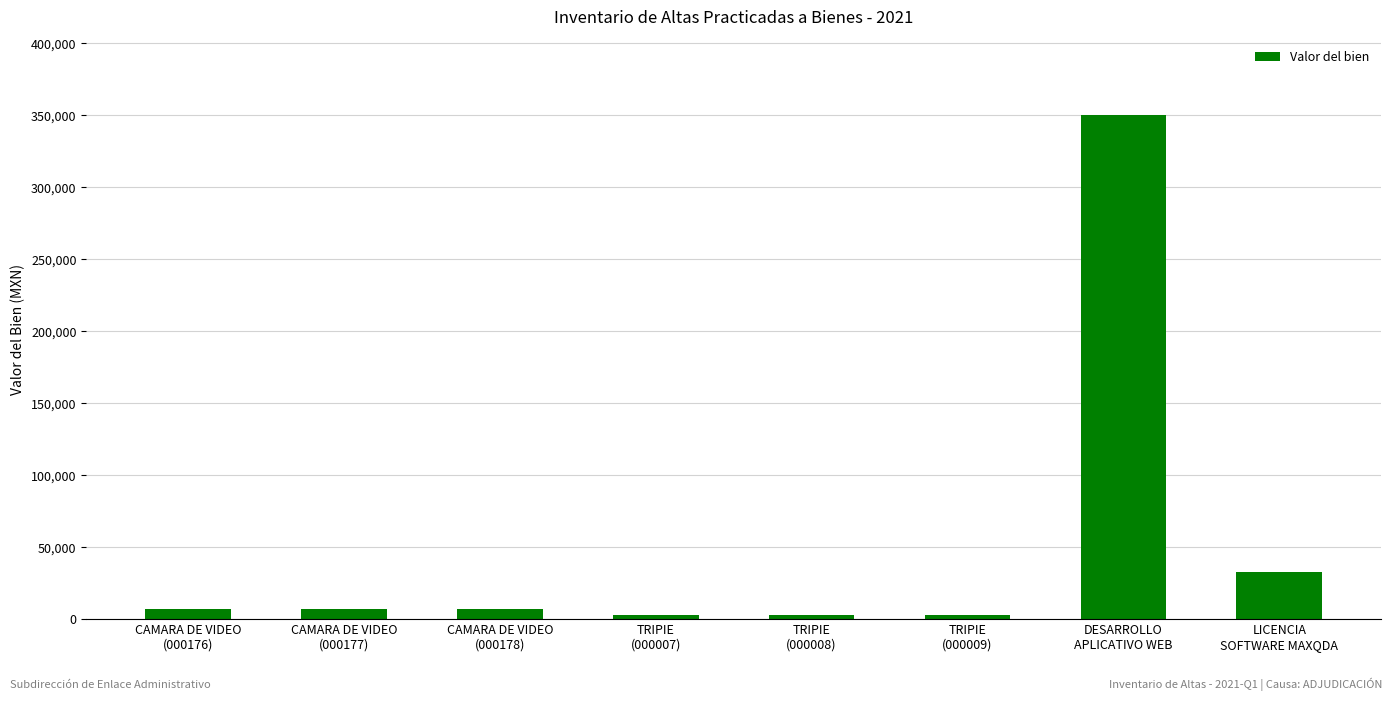

How many values are below 7076?

3